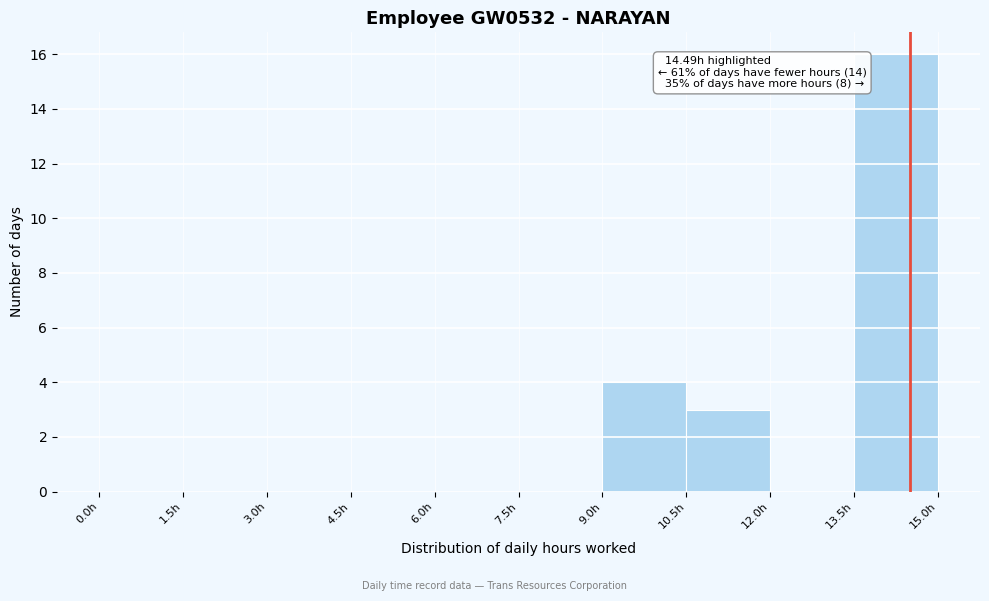

Over which range of the x-axis is the bar tallest?

13.5 to 15.0